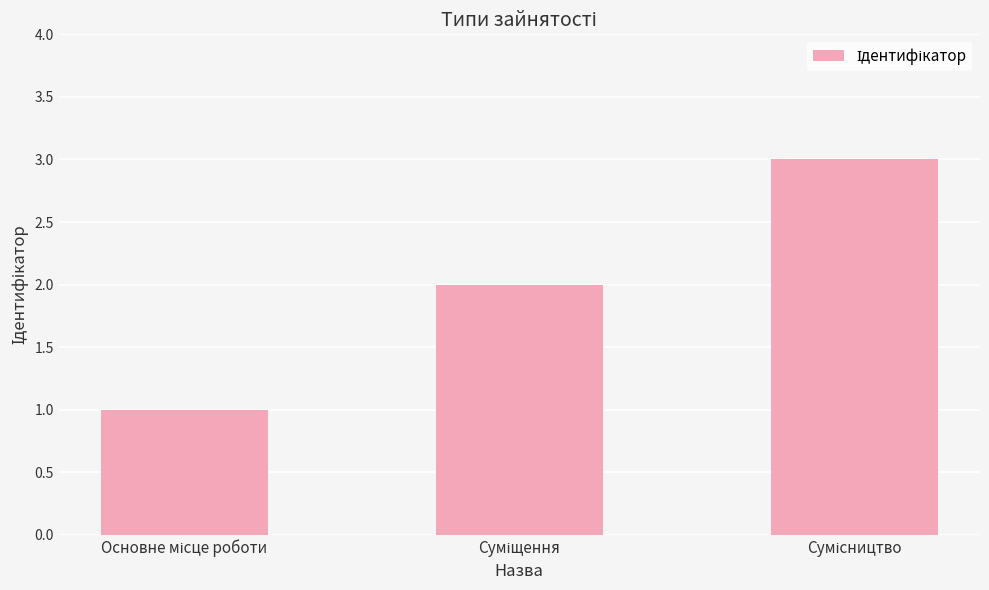

What is the sum of all values?

6